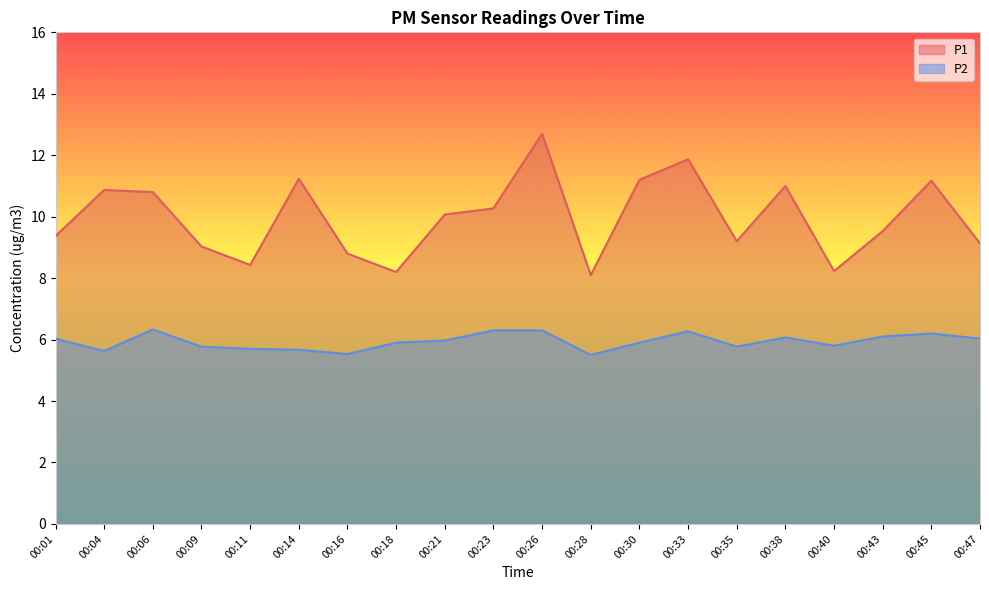

At which category is the sum across all series the highest?

00:26